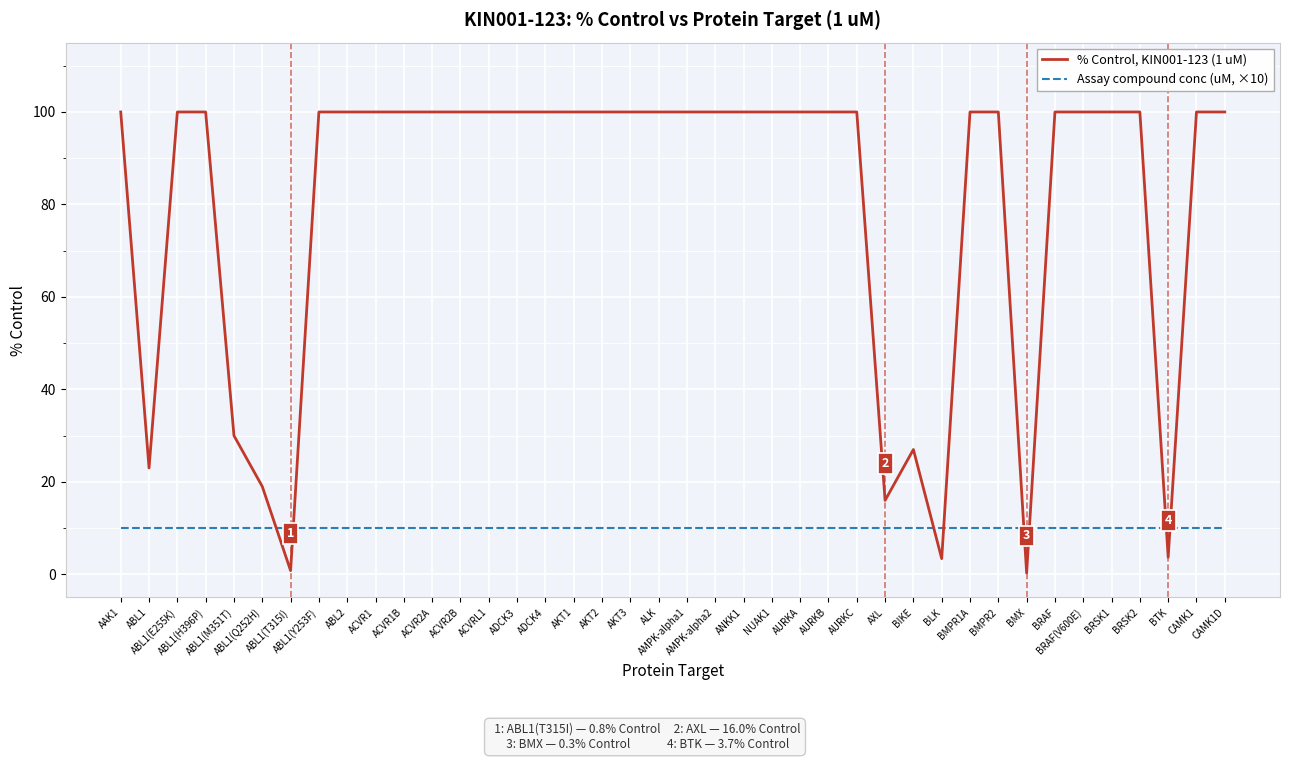

Which series has the largest total across all categories?

% Control, KIN001-123 (1 uM)